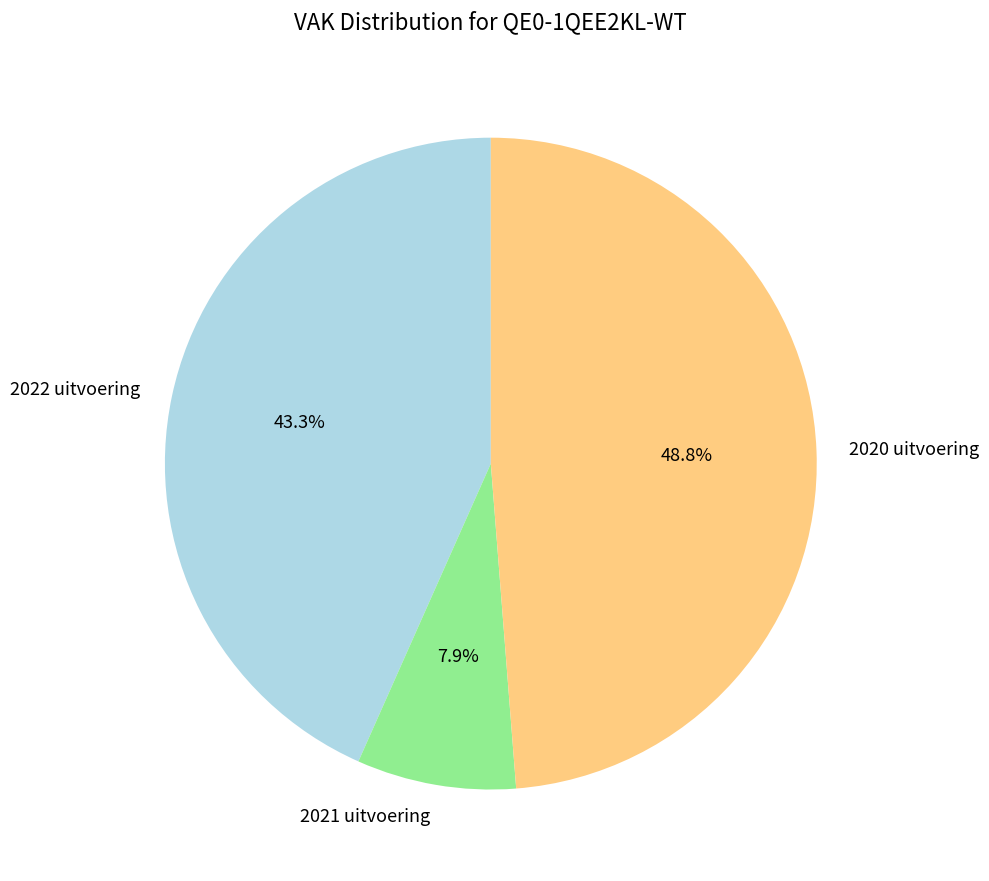

To the nearest percent, what portion does 2022 uitvoering represent?

43%